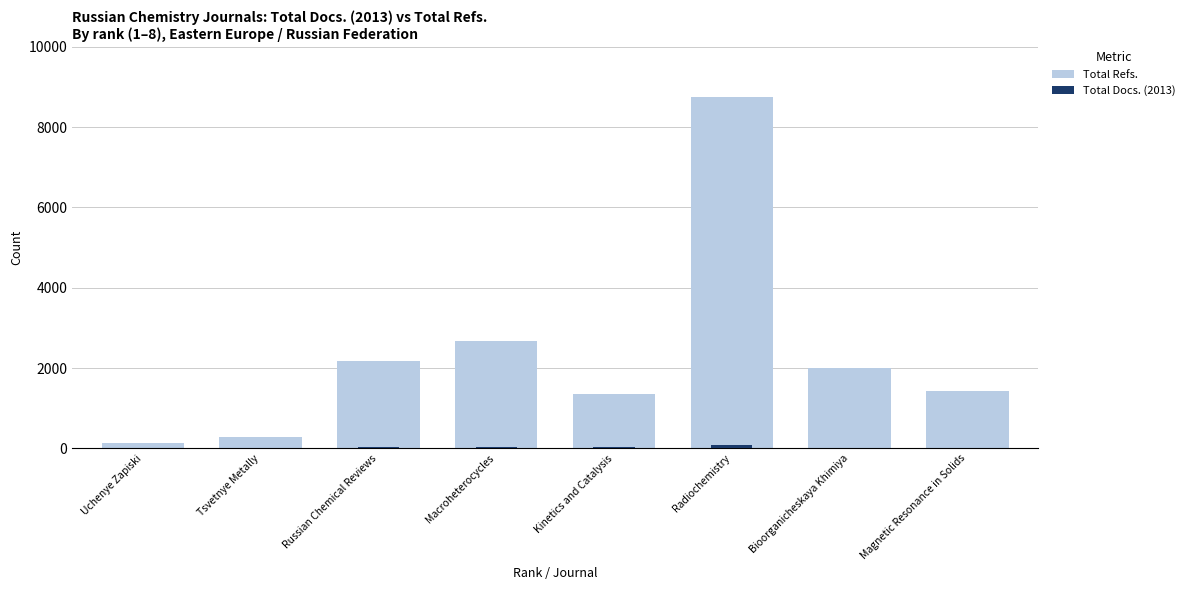

List the series in order of their peak value, highest first.

Total Refs., Total Docs. (2013)